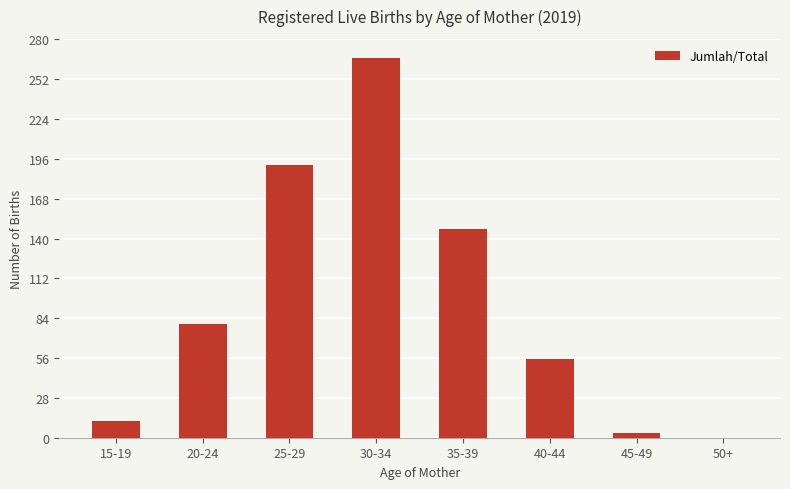

What is the sum of all values?

756